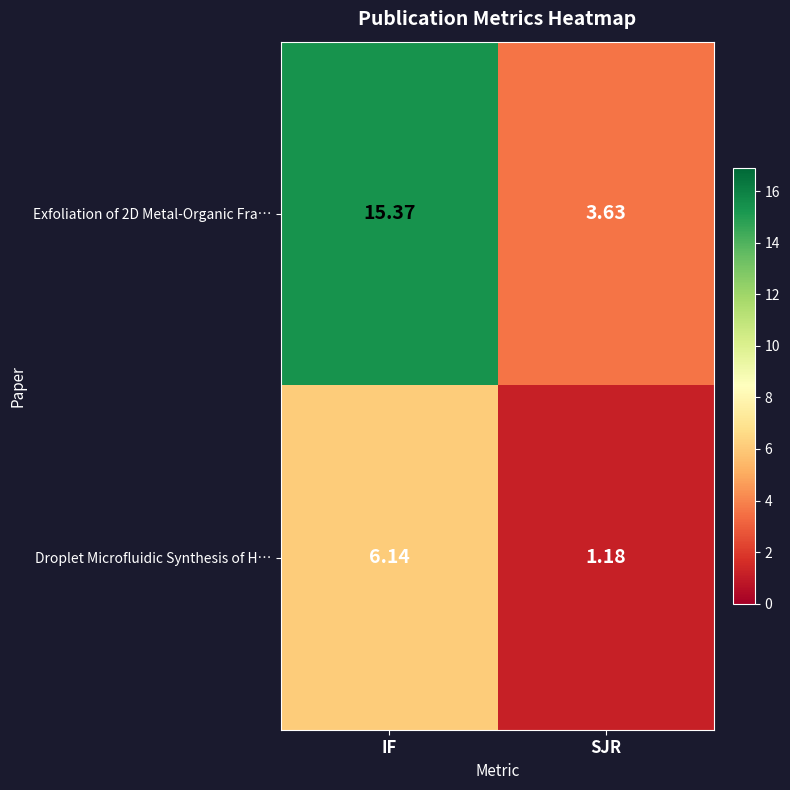

List the labels in order of Exfoliation of 2D Metal-Organic Fra… value, smallest first.

SJR, IF